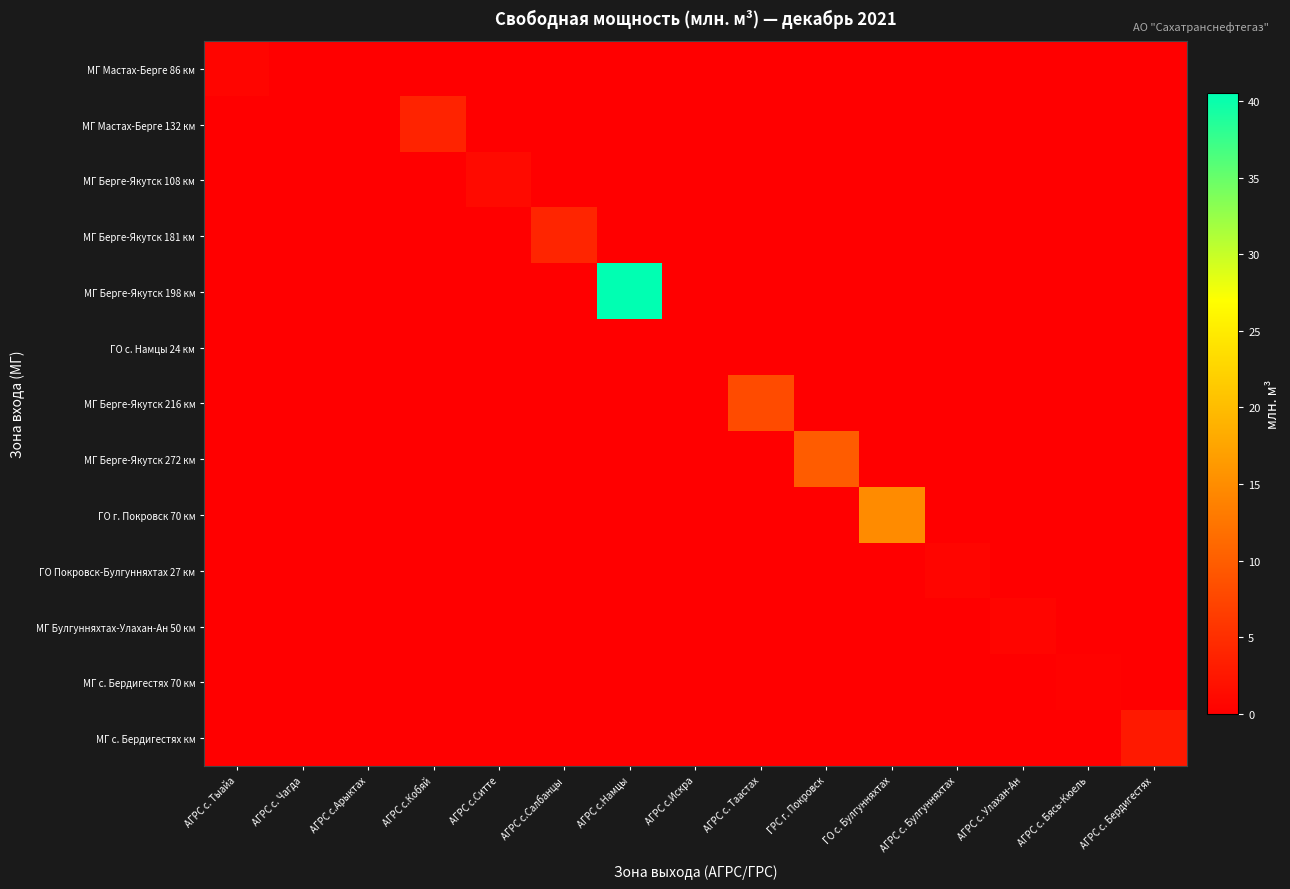

At which category is the sum across all series the highest?

АГРС с.Намцы